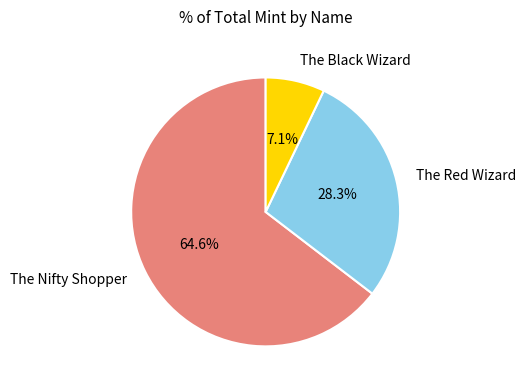

Is it true that The Black Wizard is 1% of the pie?

False